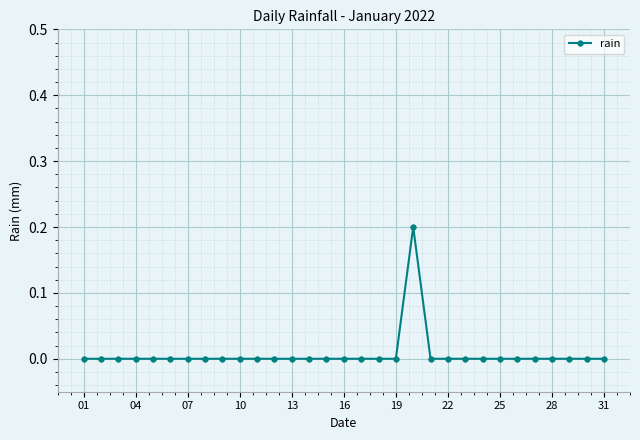

What is the maximum value shown in the chart?

0.2